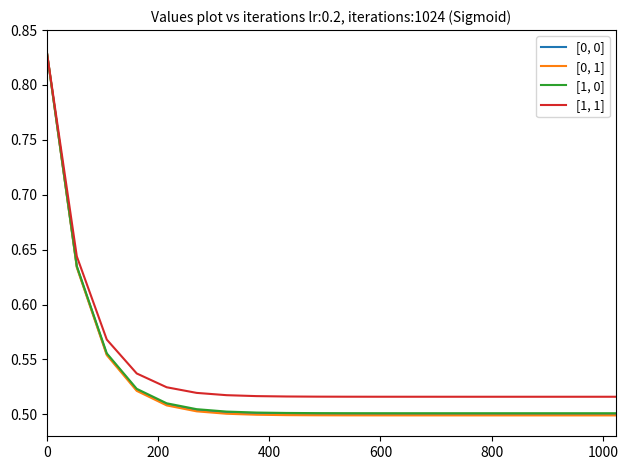

Which series has the widest spread of values?

[0, 1]